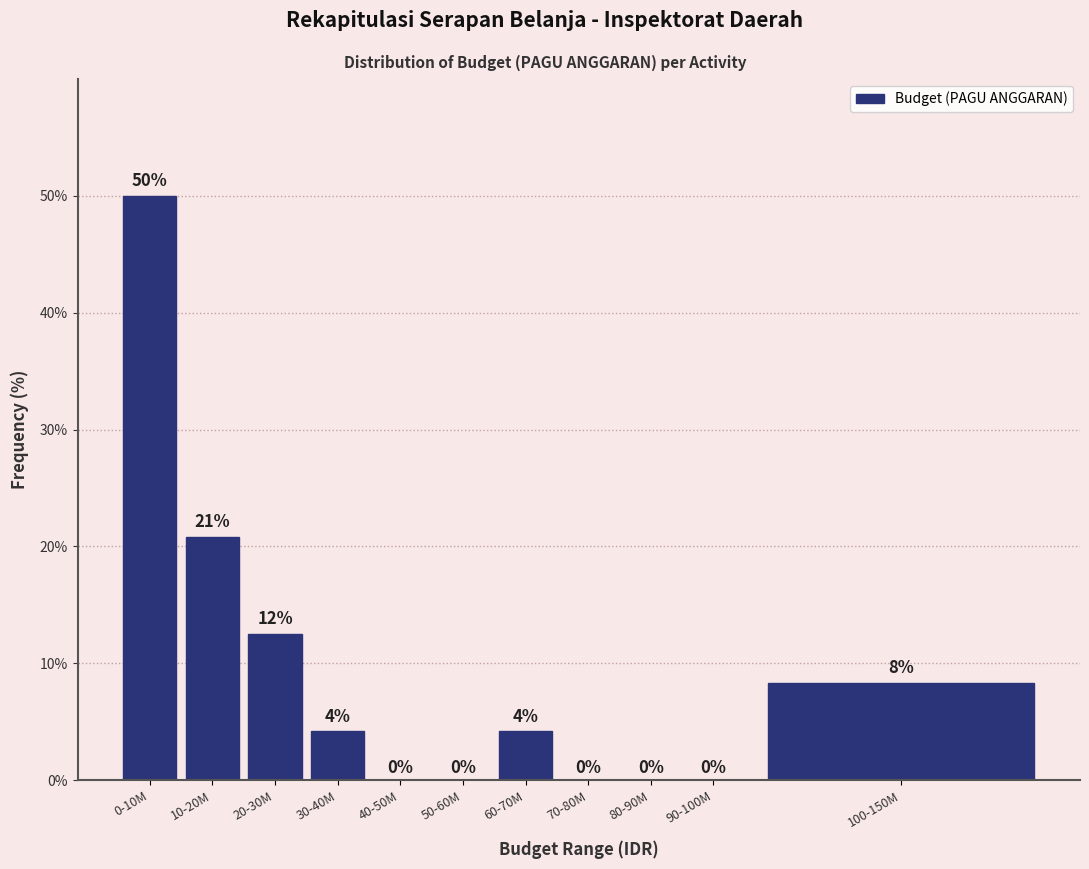

What is the greatest value displayed?

50.0